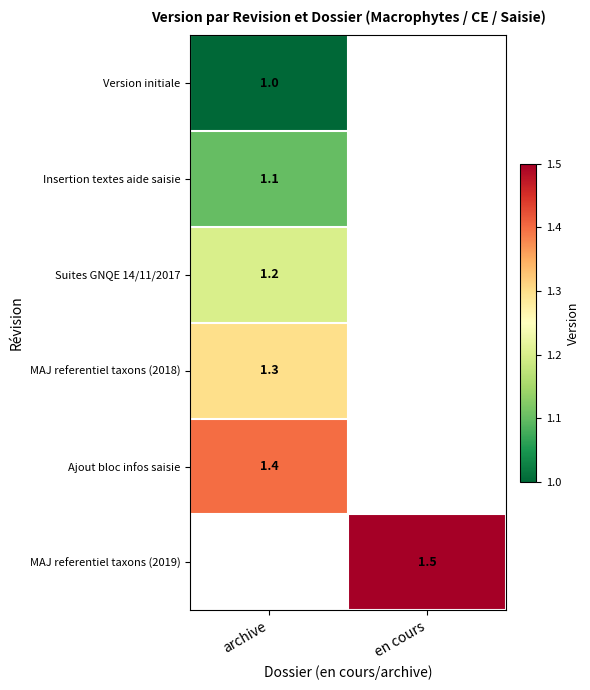

The Suites GNQE 14/11/2017 series shows 1.2 at archive. True or false?

True